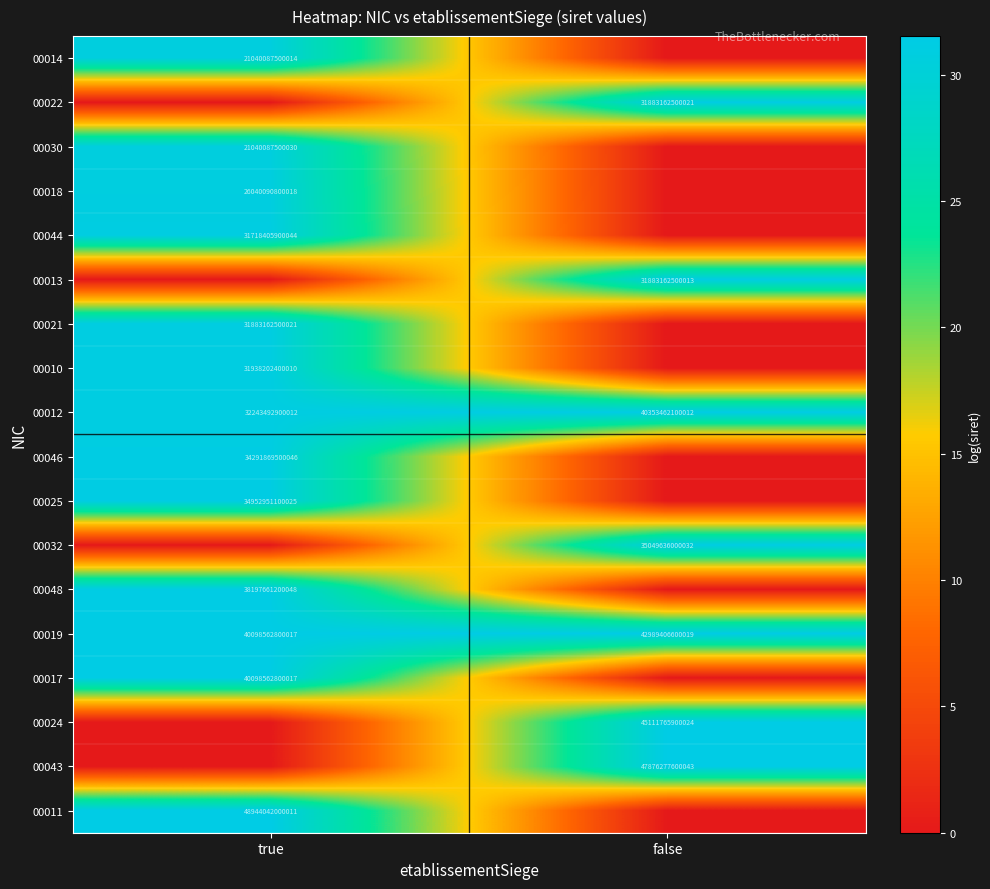

The value of 00021 at true is 16790800429668. True or false?

False